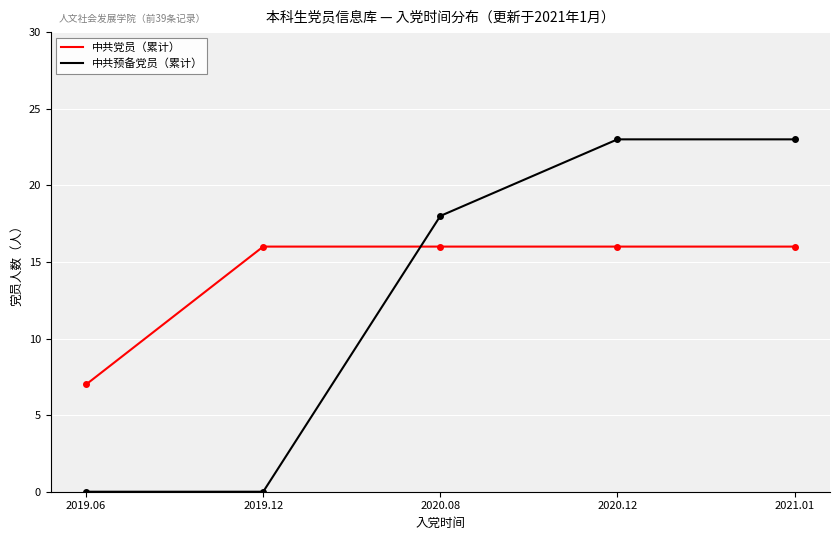

Which series has the largest total across all categories?

中共党员（累计）